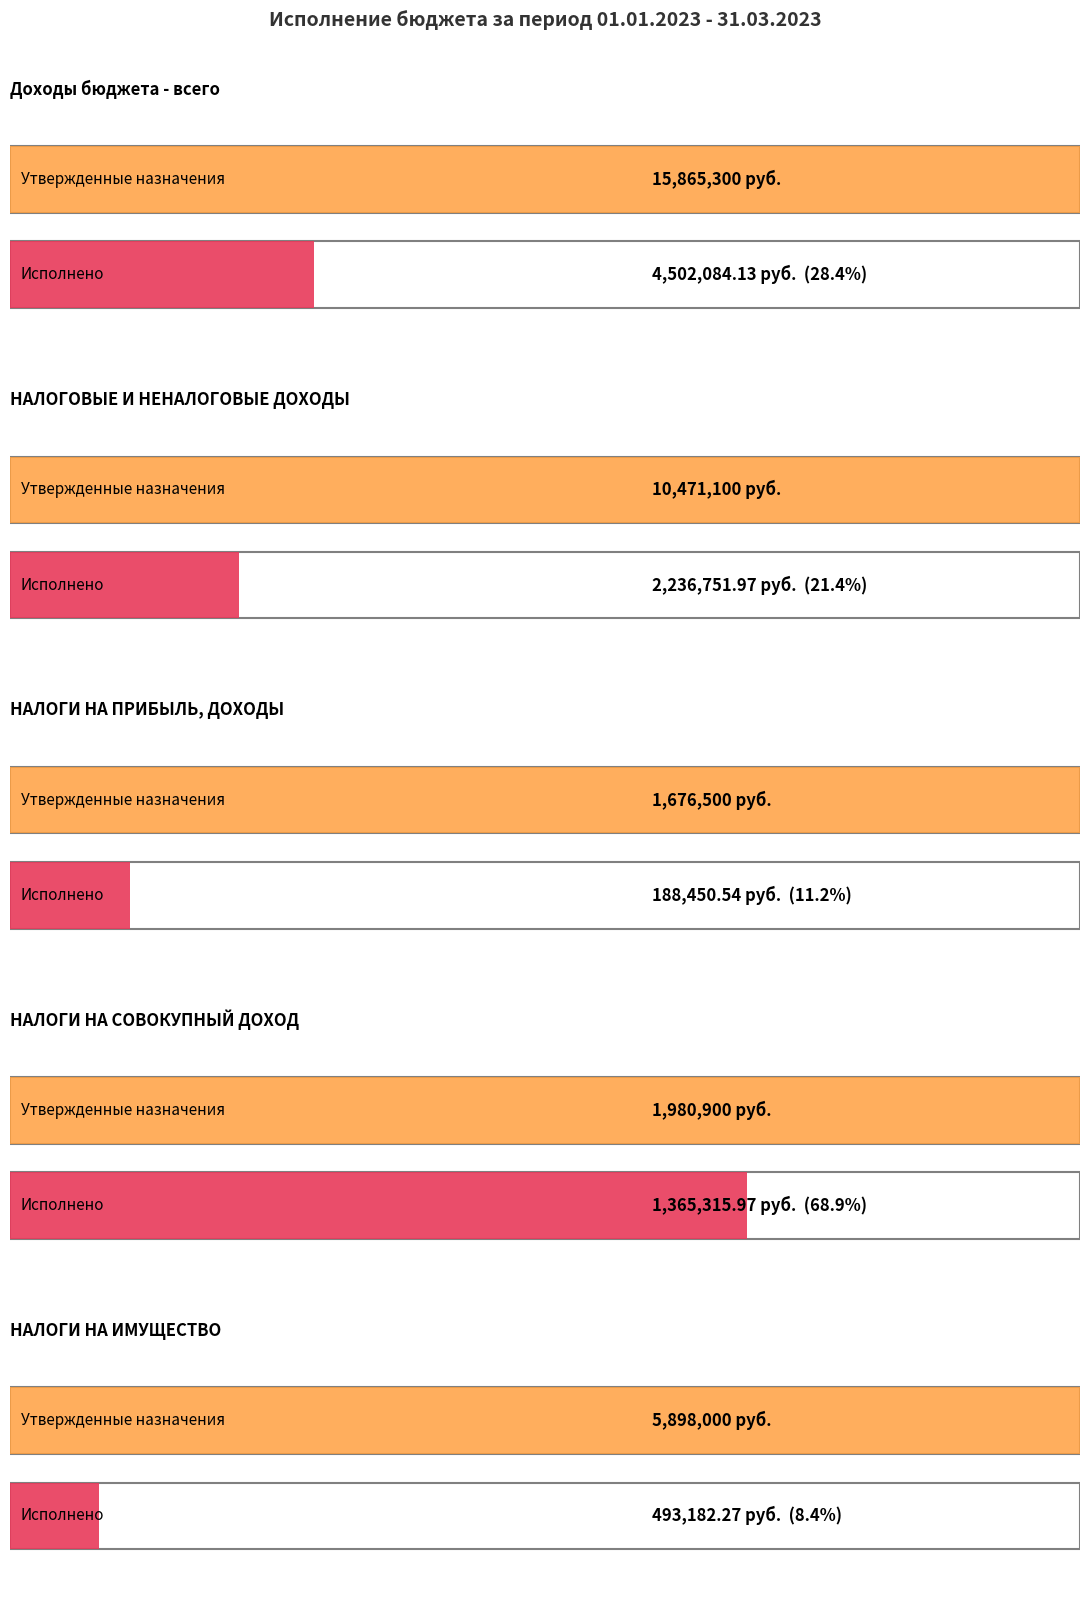

What position from the right is НАЛОГИ НА ПРИБЫЛЬ, ДОХОДЫ?

3